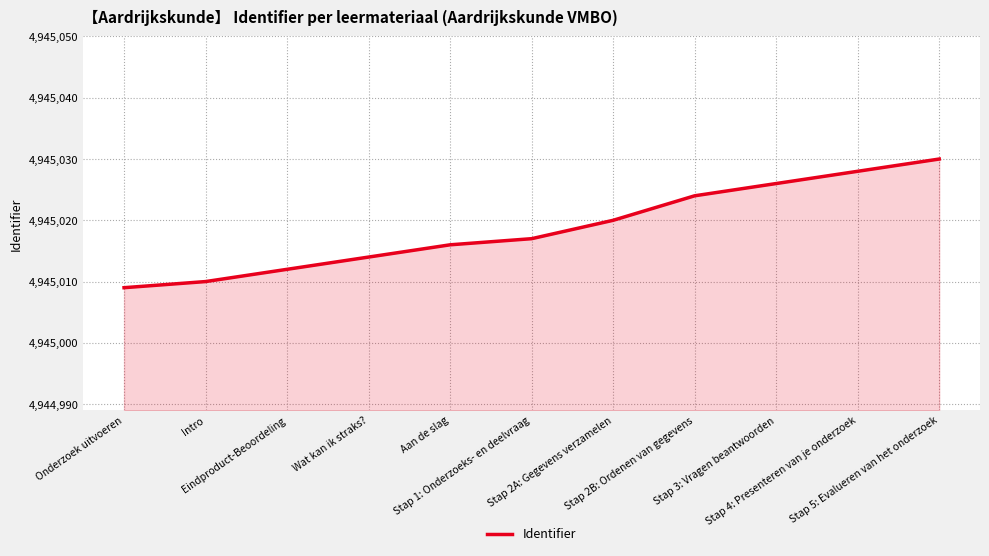

What is the minimum value shown in the chart?

4945009